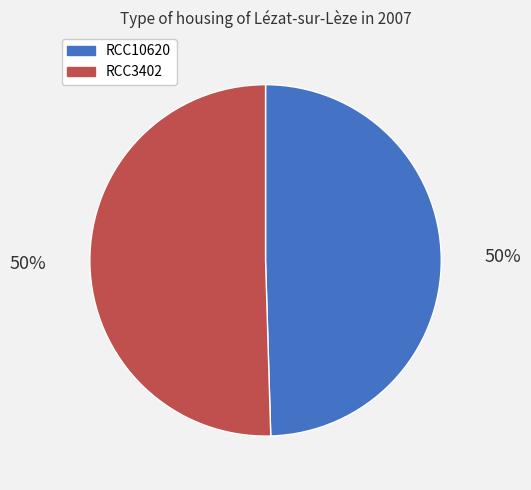

What percentage is the RCC10620 slice, to the nearest percent?

50%